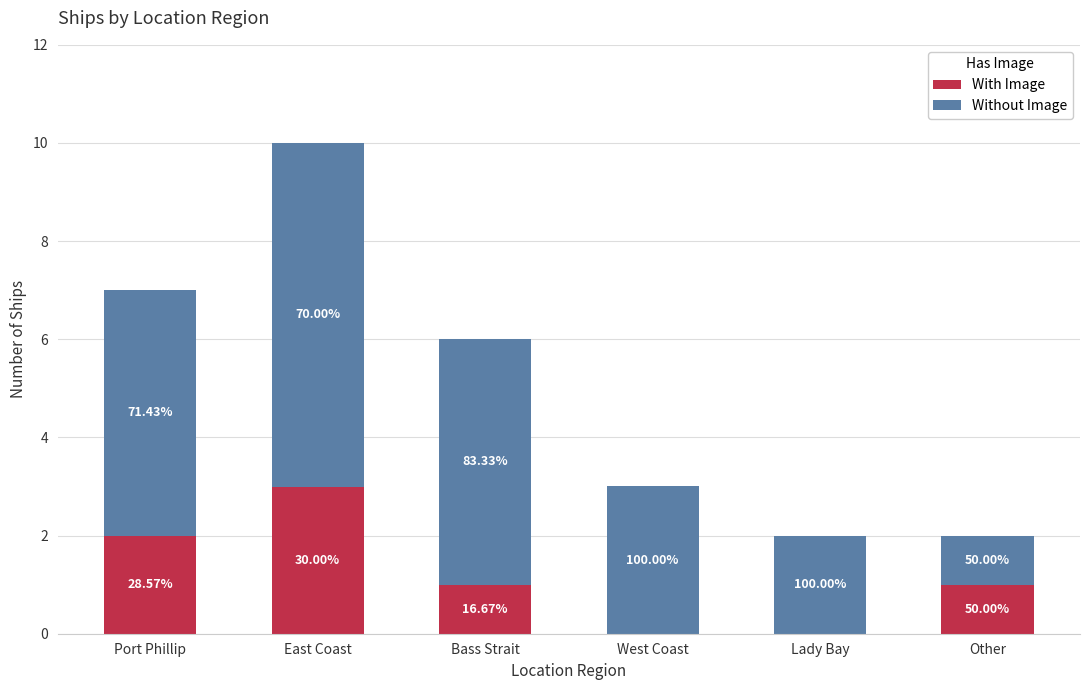

Which series has the largest total across all categories?

Without Image